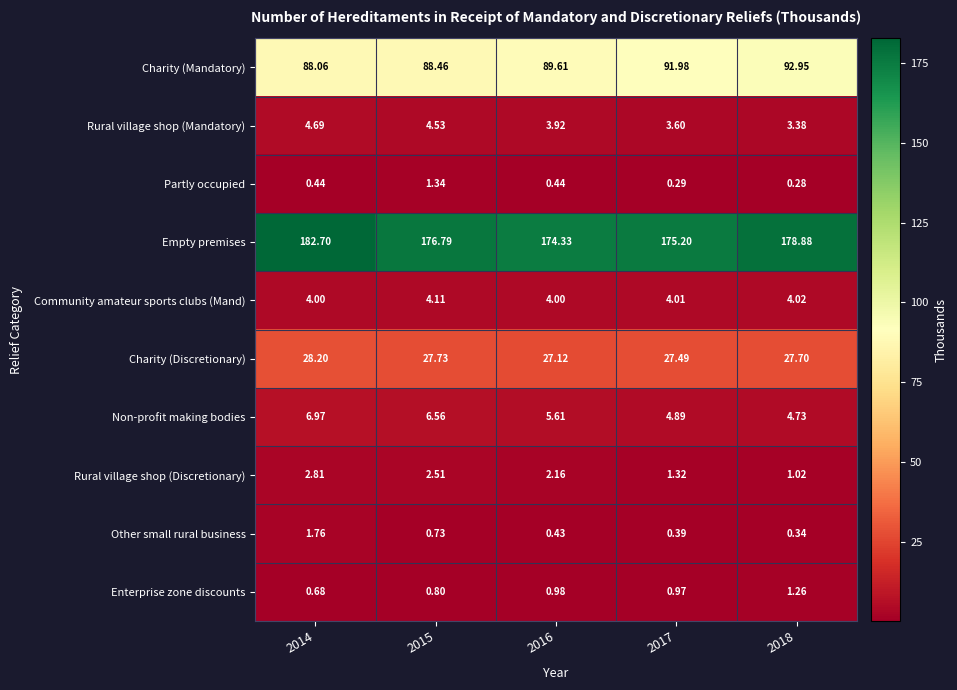

Between 2014 and 2018, which series saw the biggest shift?

Charity (Mandatory)